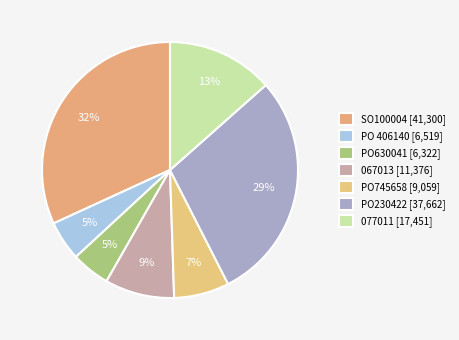

To the nearest percent, what is the combined percentage of 077011 and SO100004?

45%